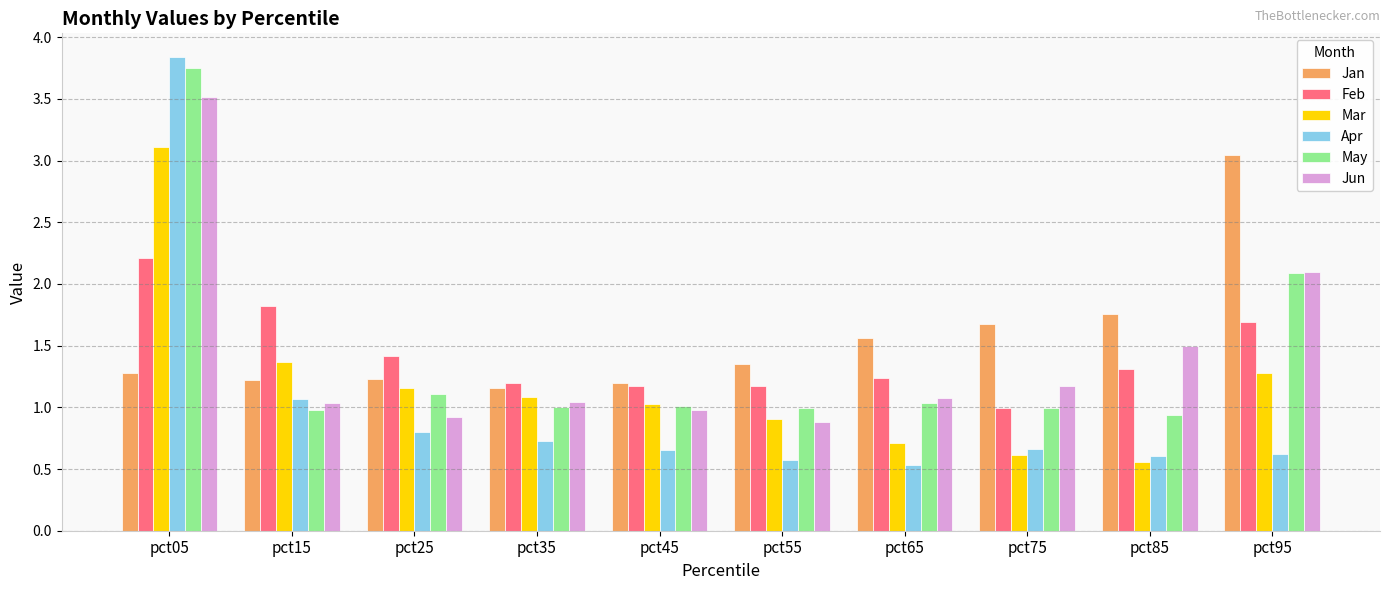

Which series changed the most between pct25 and pct55?

Mar